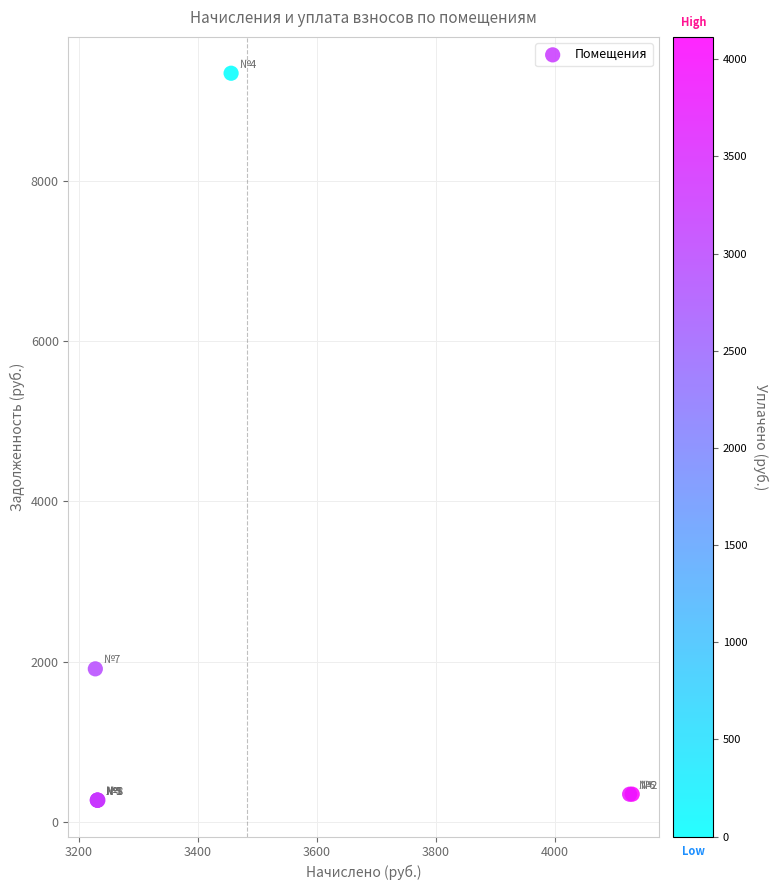

What Y value in the scatter plot is closest to 4808?

1909.5